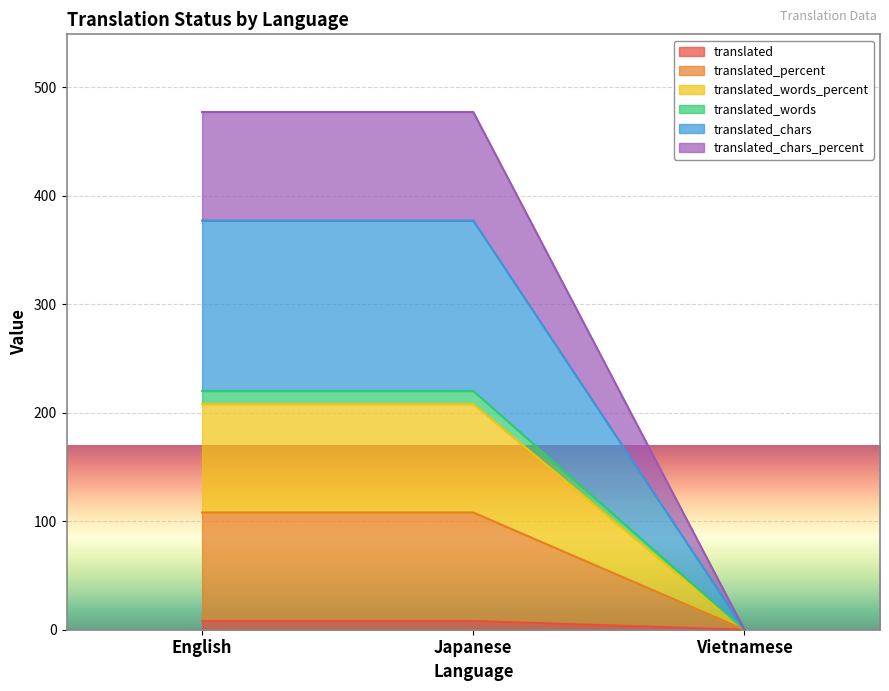

At which category does the chart reach its minimum across all series?

Vietnamese